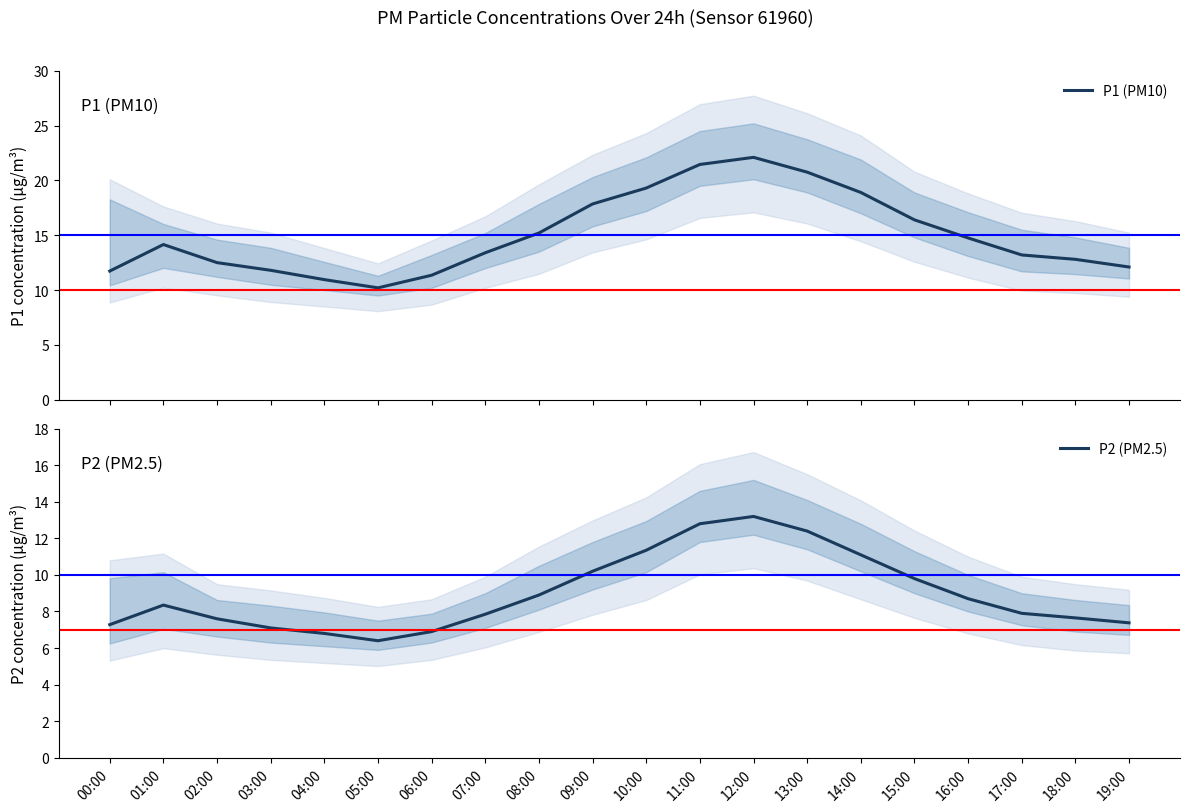

True or false: P2 (PM2.5) and P1 (PM10) intersect in this chart.

False